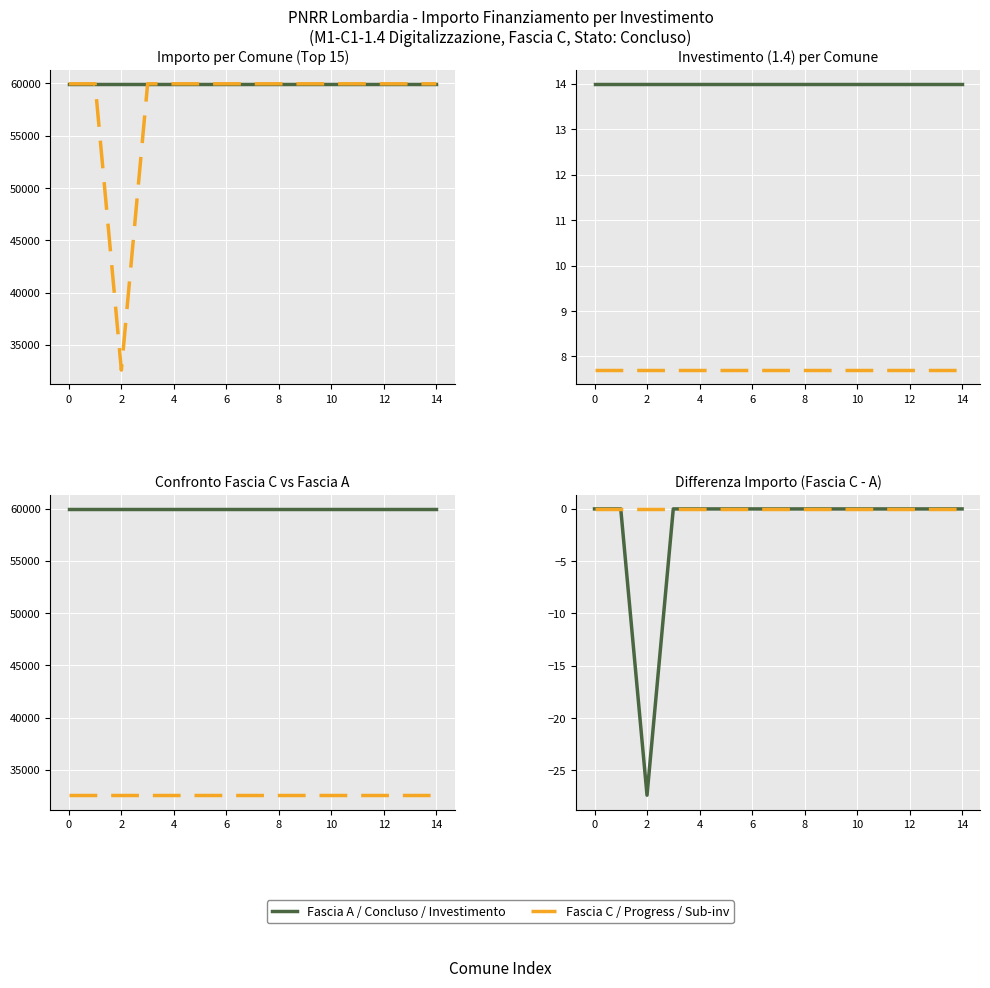

Is it true that the value at 14 is 11.3?

False